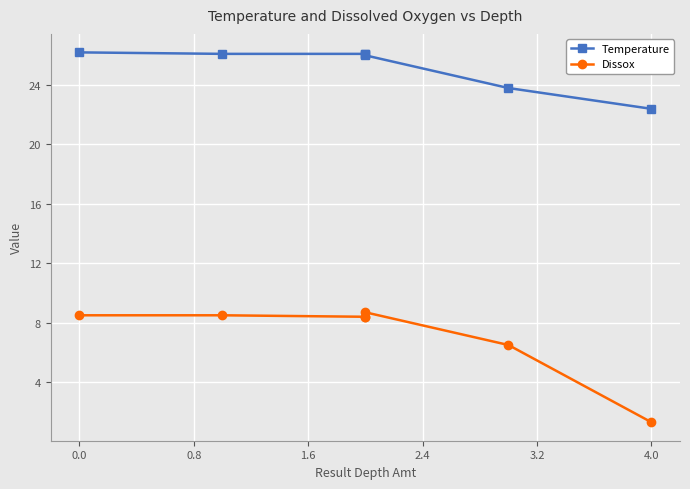

The value of Dissox at 3.2 is 6.5. True or false?

True